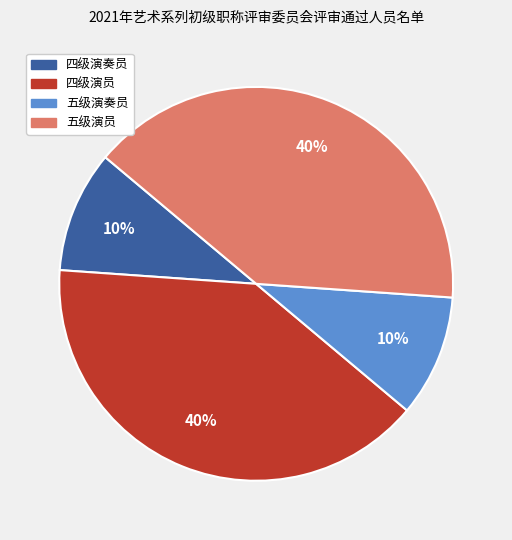

What is the ratio of the value at 五级演员 to the value at 五级演奏员?

4.0